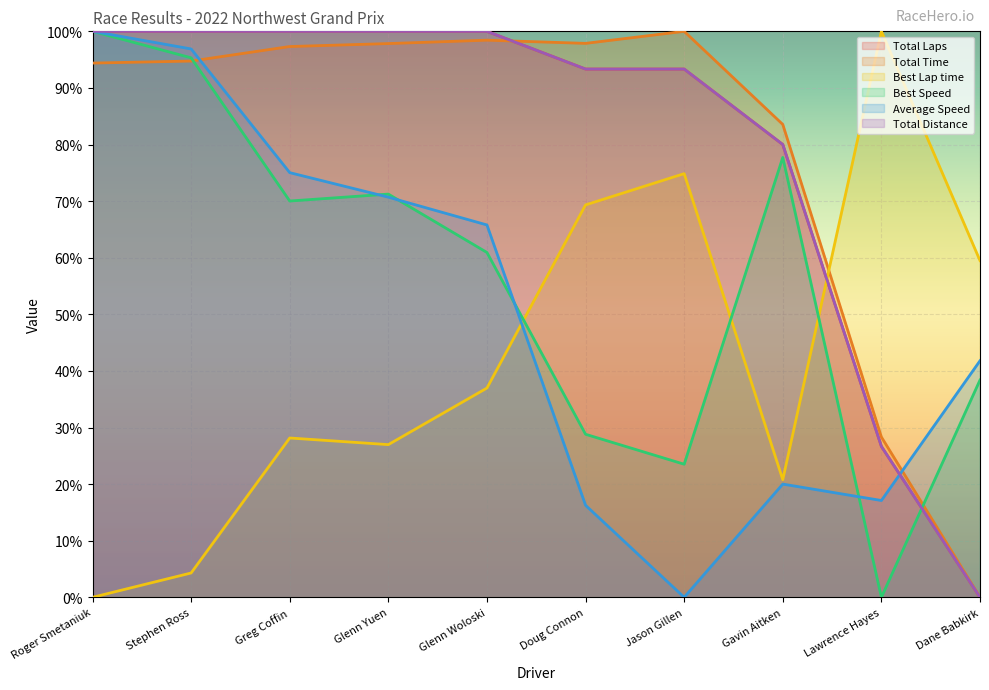

What is the difference between the maximum and minimum values in the Total Distance series?

100.0